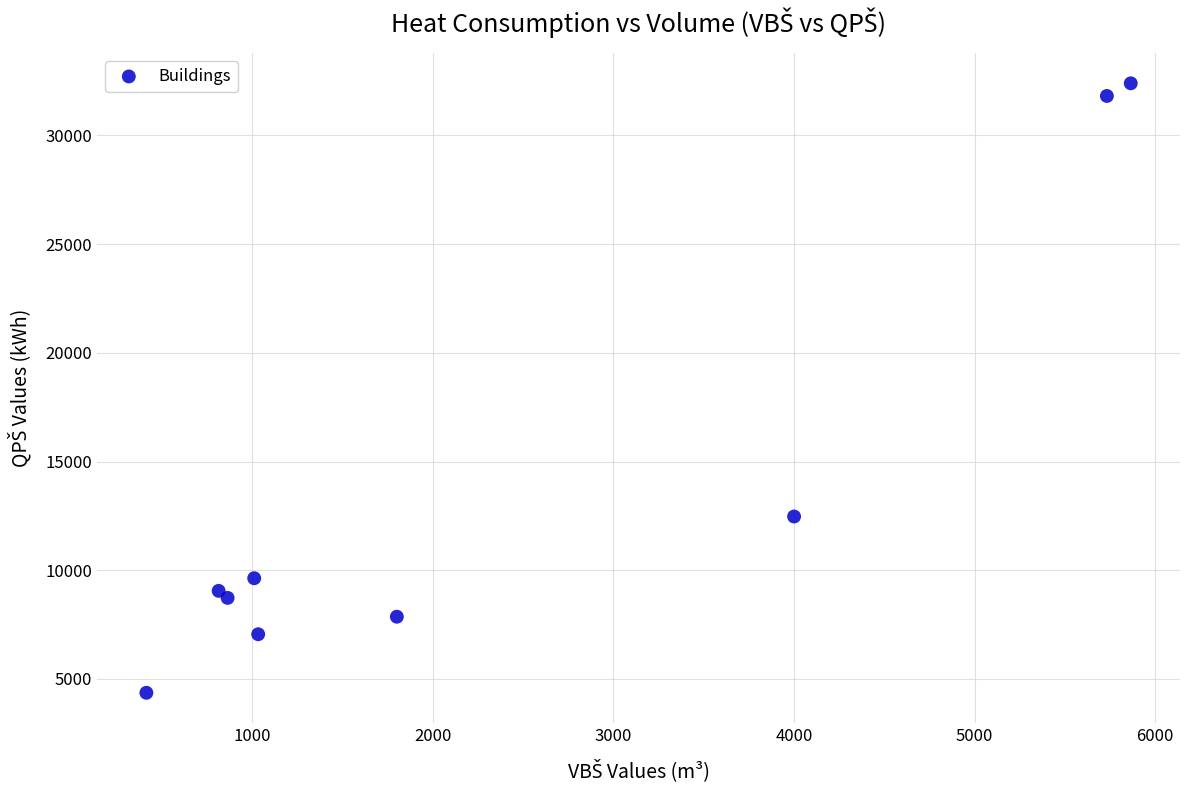

What is the average Y value?

13707